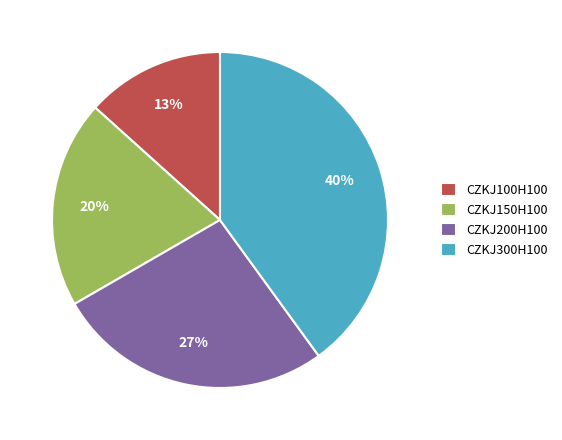

Which slice is the smallest?

CZKJ100H100